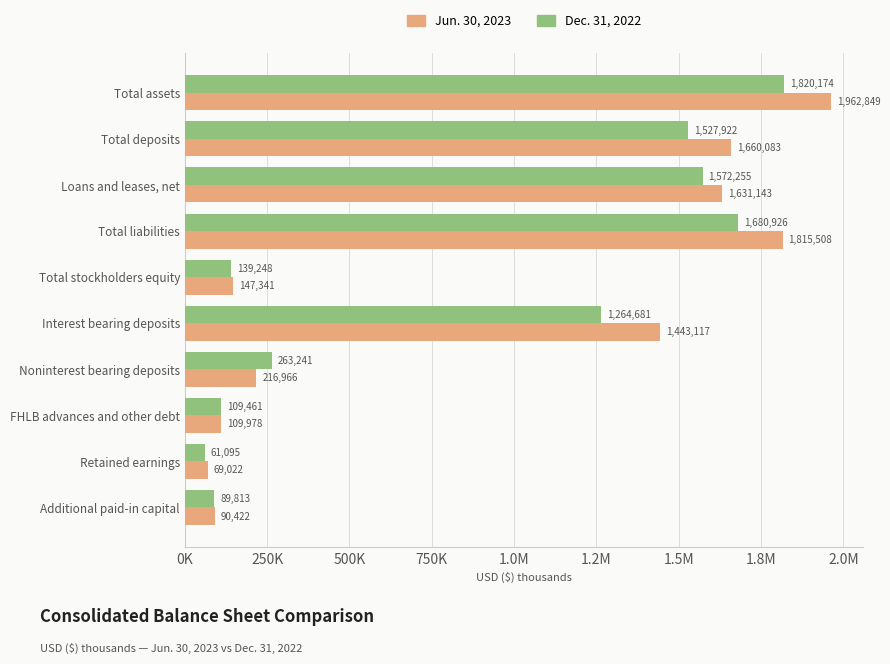

What are all the series names shown in the legend?

Jun. 30, 2023, Dec. 31, 2022